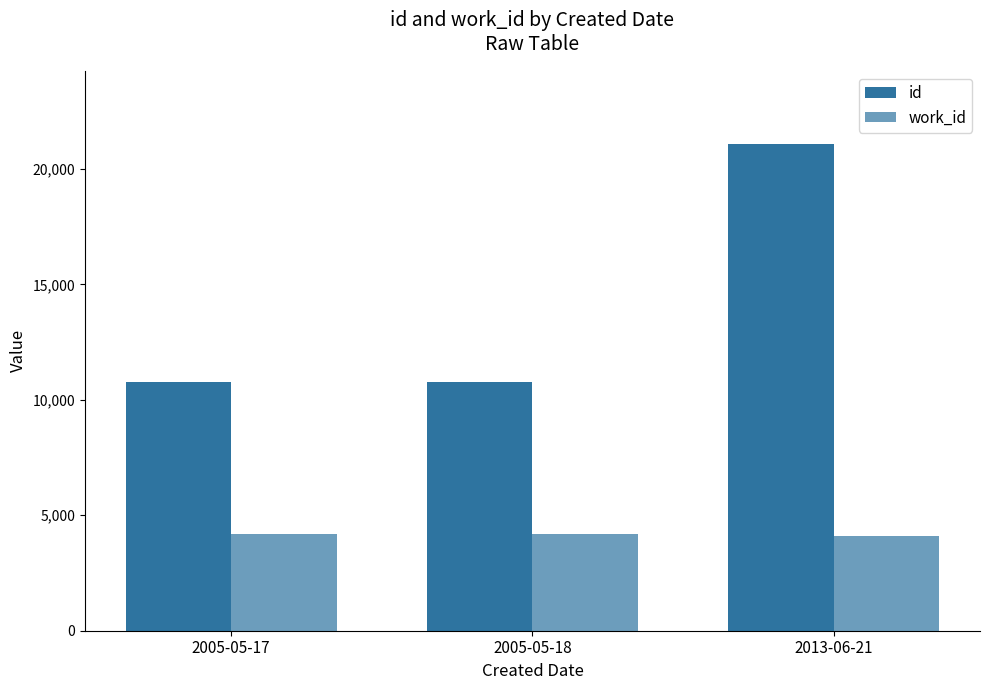

At how many categories does at least one series exceed 15936?

1